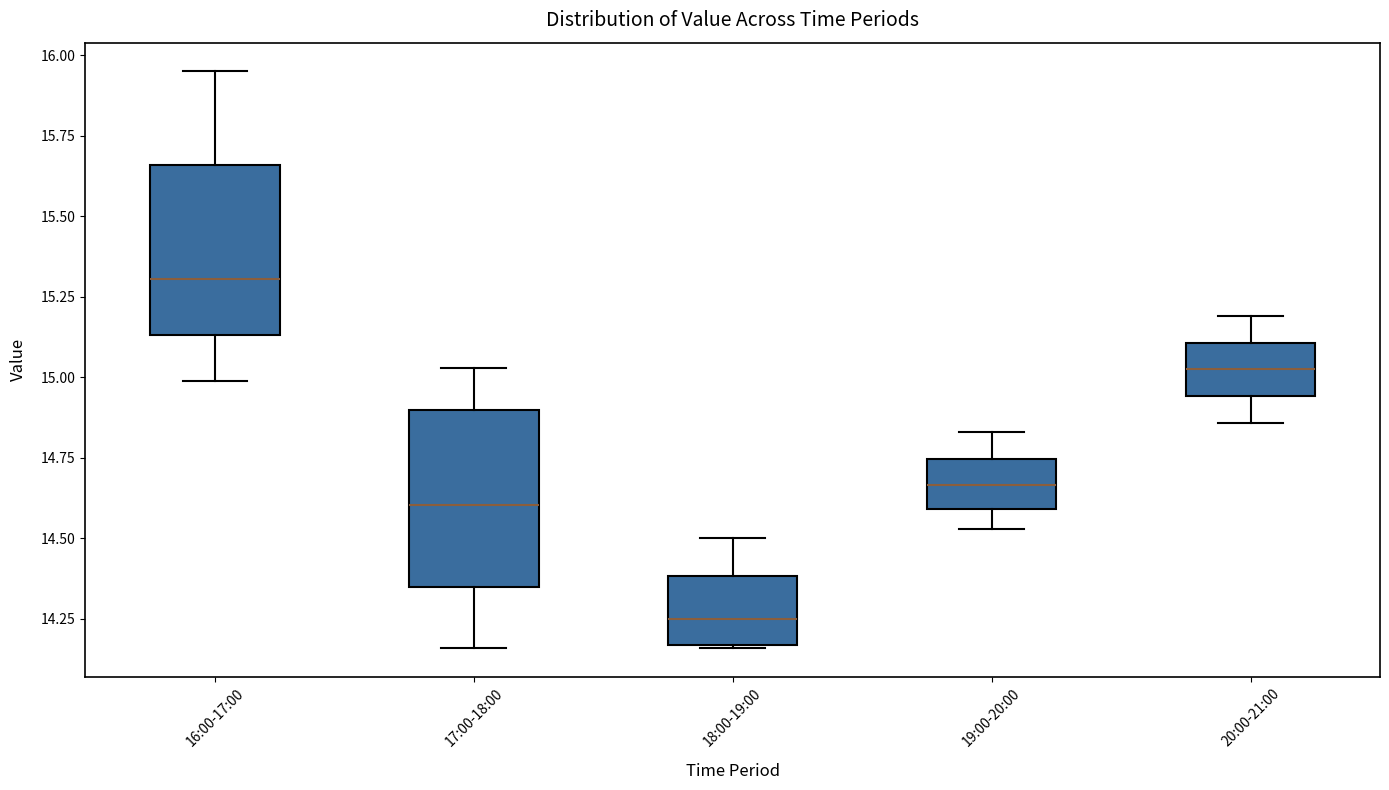

Where does the upper whisker of the box for 19:00-20:00 end on the y-axis? The values are not printed on the chart, so give them approximately, as read against the axis.

14.85